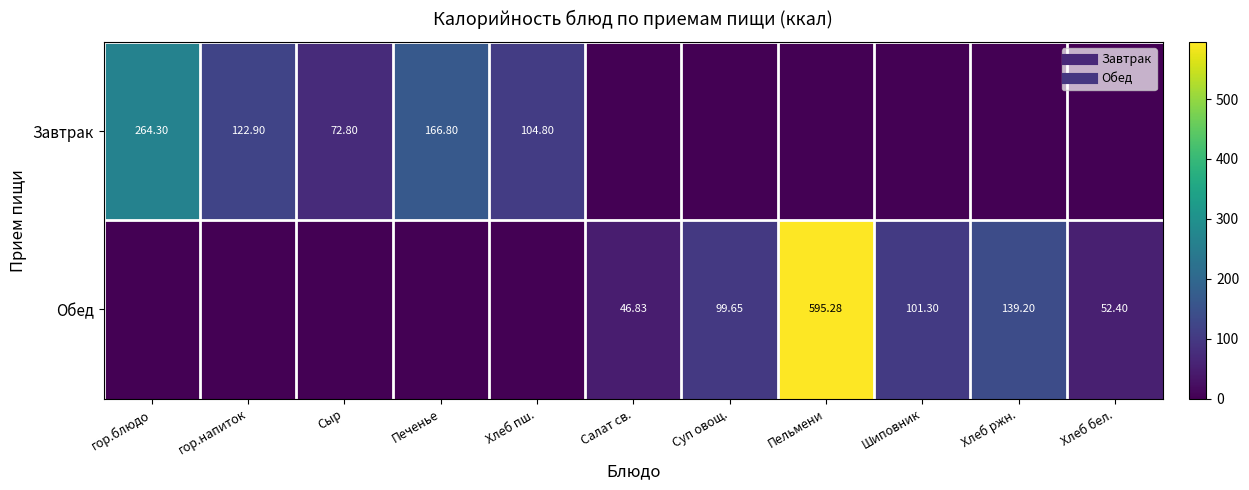

At how many categories does at least one series exceed 558?

1